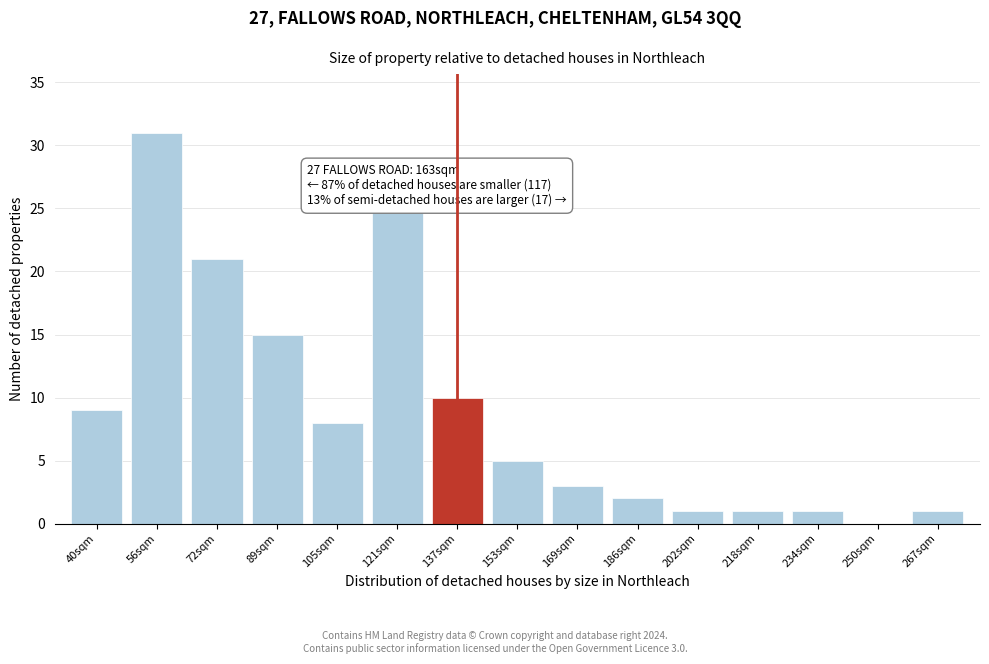

Reading left to right, extract all data points from this chart.

40sqm=9	56sqm=31	72sqm=21	89sqm=15	105sqm=8	121sqm=25	137sqm=10	153sqm=5	169sqm=3	186sqm=2	202sqm=1	218sqm=1	234sqm=1	250sqm=0	267sqm=1